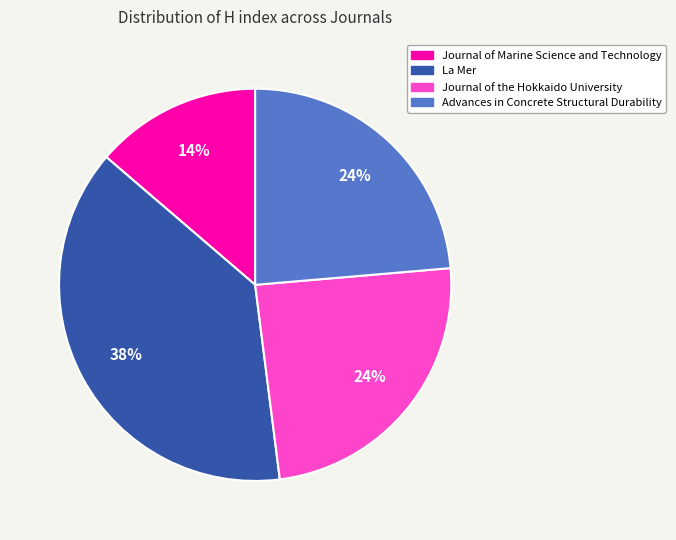

Approximately how many times larger is the value at La Mer compared to Journal of the Hokkaido University?

1.6